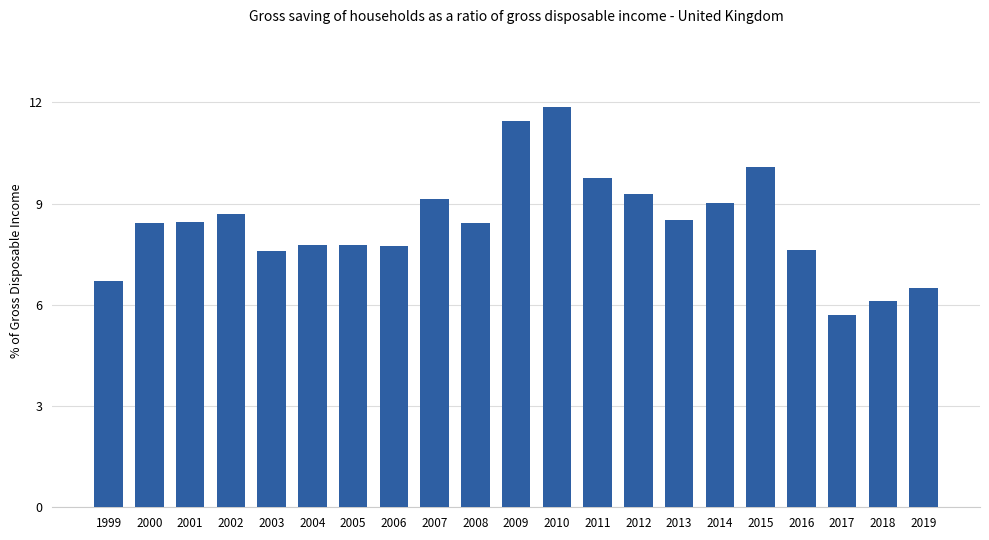

Count the number of data series in this chart.

1